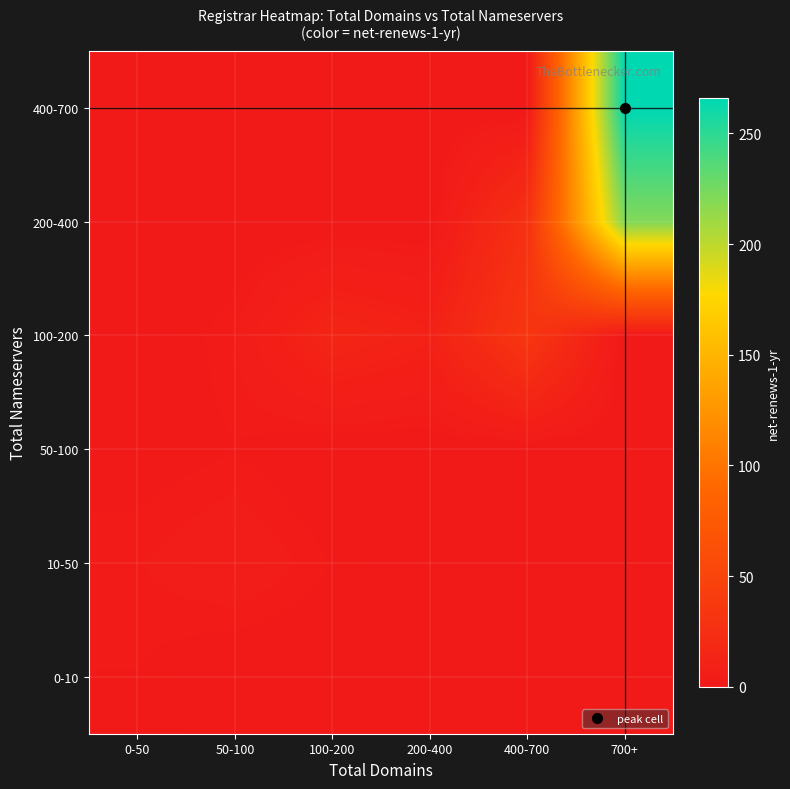

How many categories are shown in the chart?

6